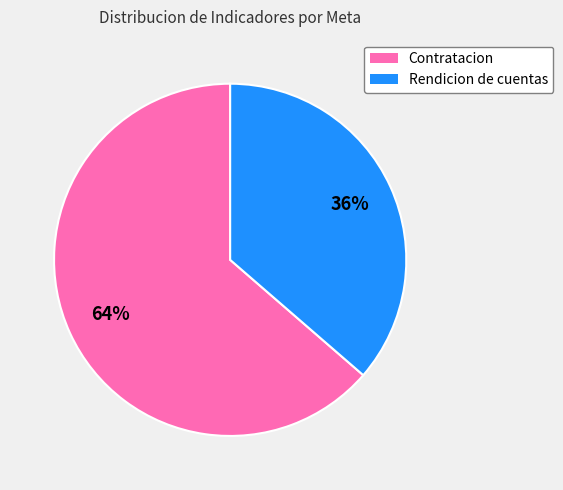

What percentage is the Rendicion de cuentas slice, to the nearest percent?

36%